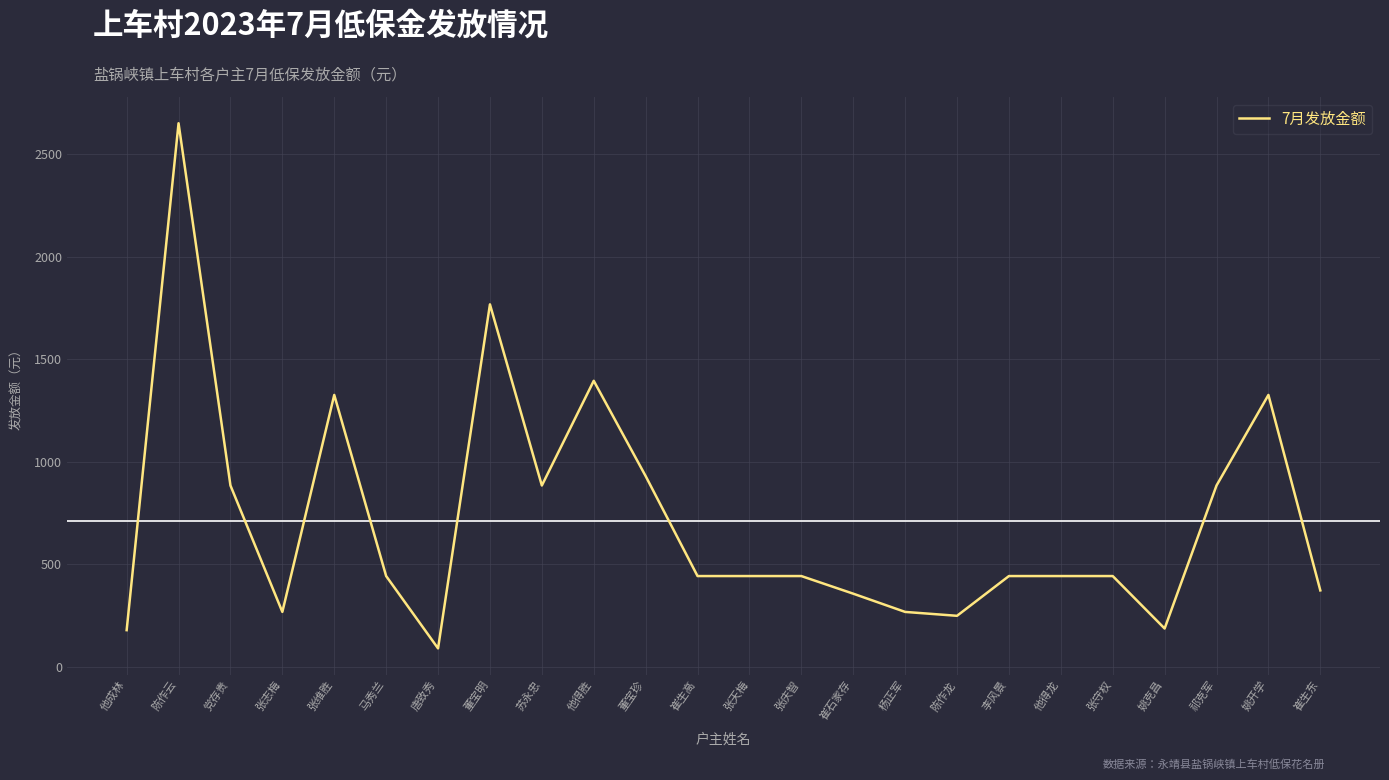

What position from the right is 陈作云?

23